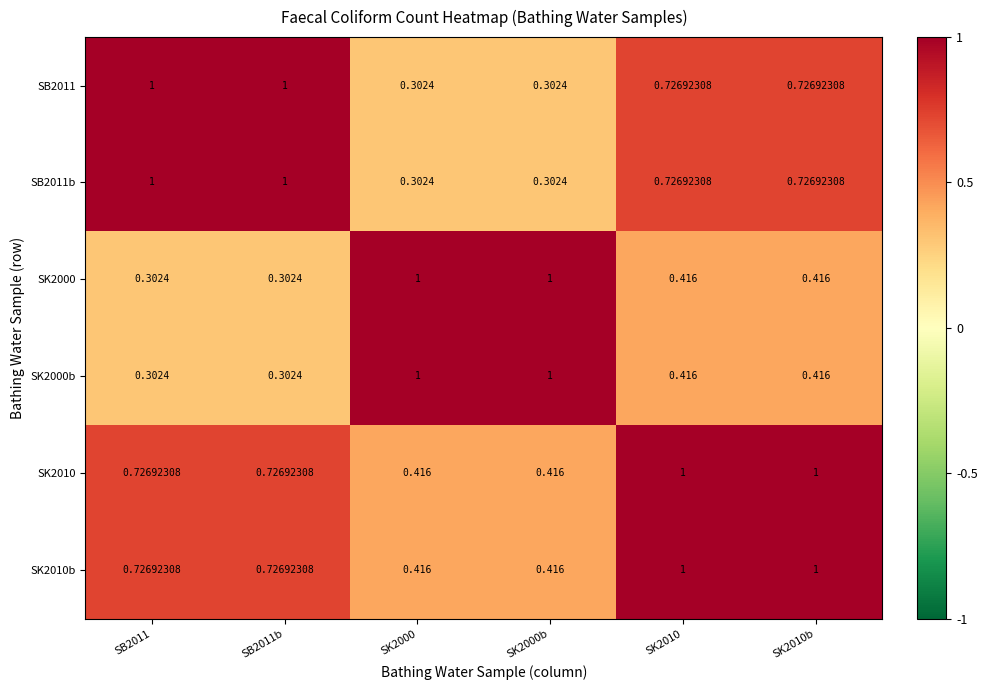

Which has a higher value, SK2000b or SK2010b?

SK2010b